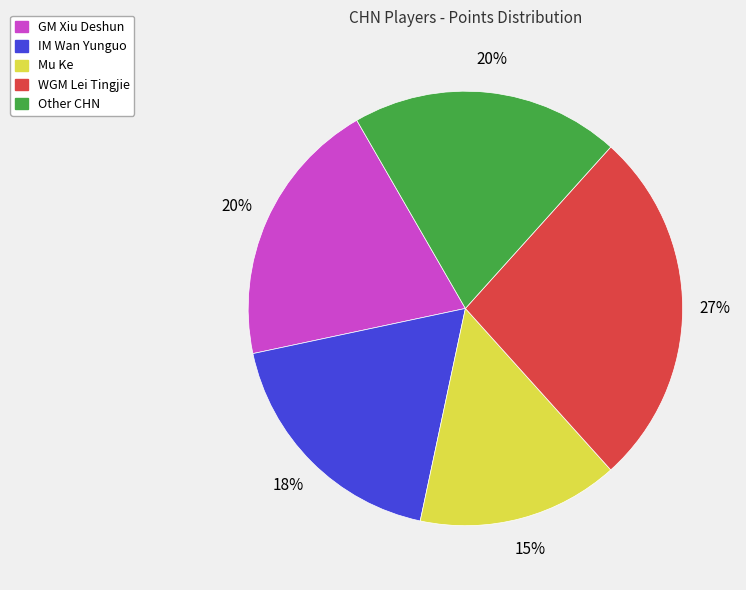

Count the number of slices in the pie.

5